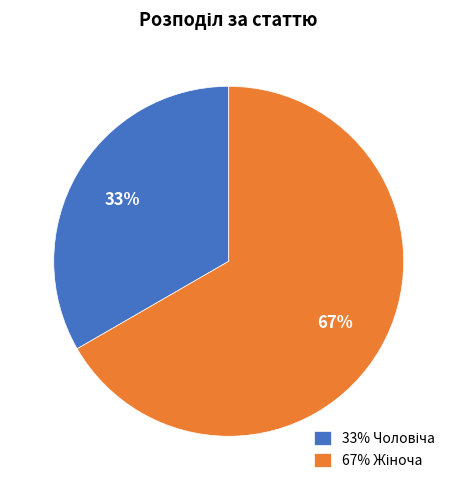

Is there a majority slice in this chart?

Yes